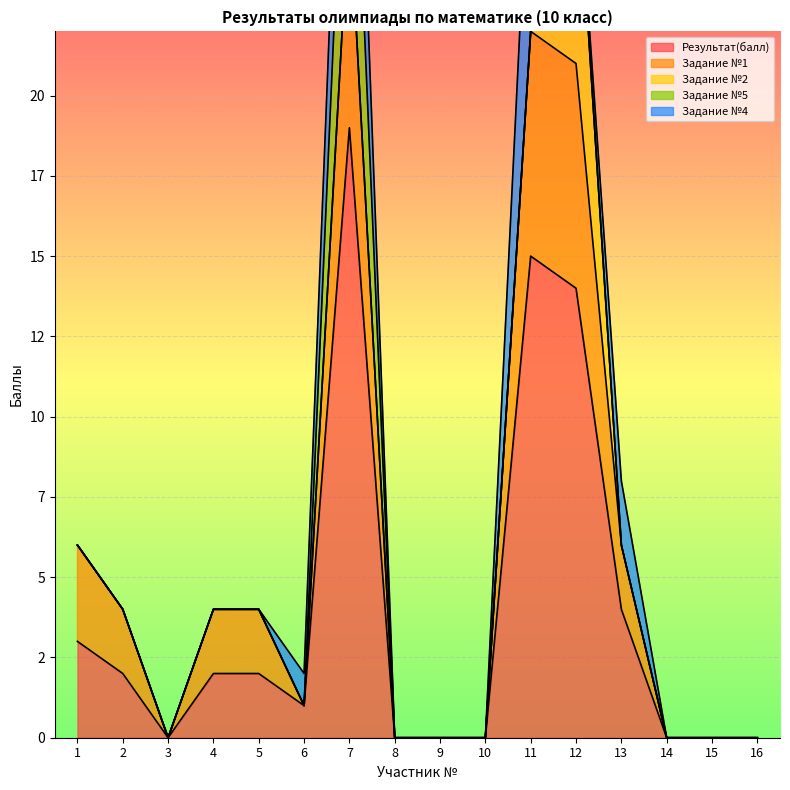

How many series are shown in this chart?

5